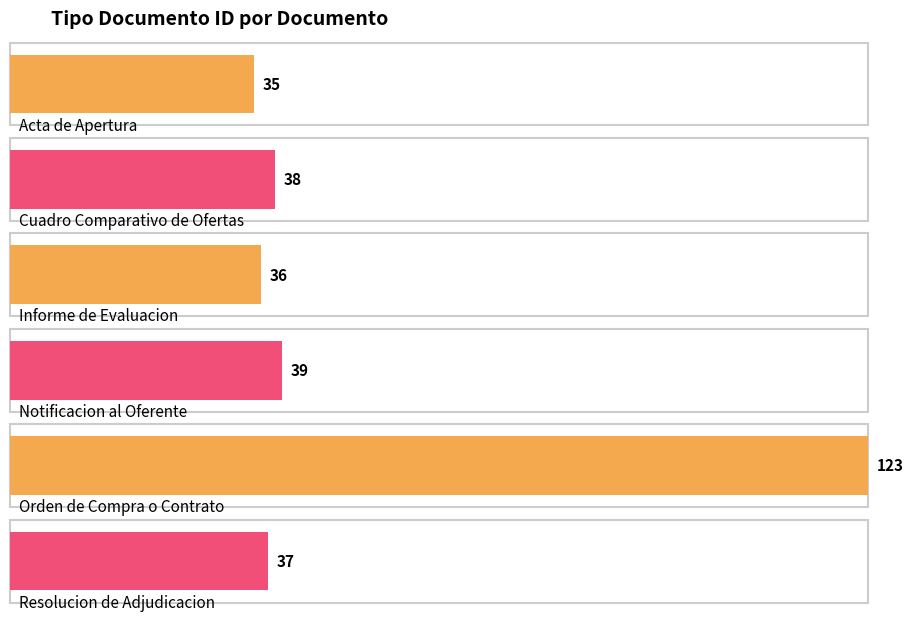

What is the sum of the values at Orden de Compra o Contrato and Informe de Evaluacion?

159